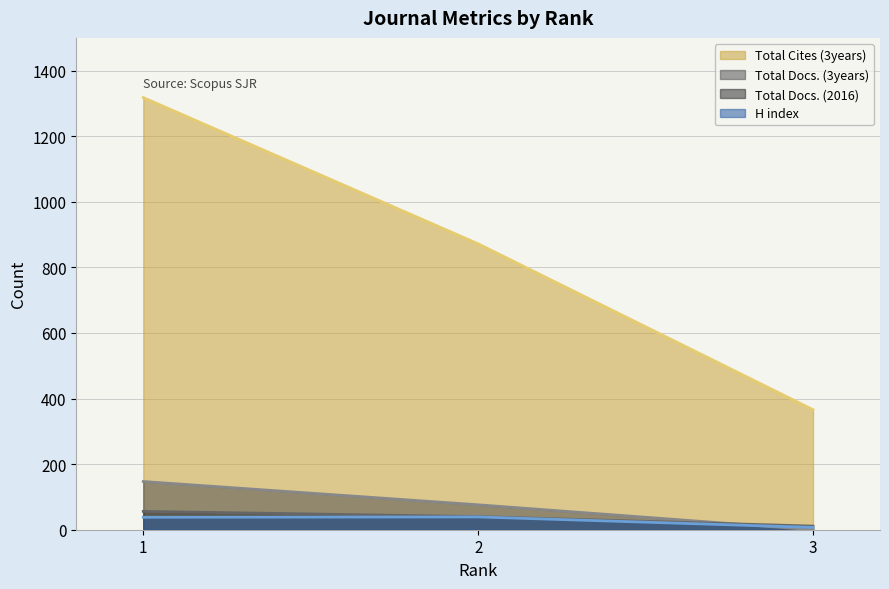

List the series in order of their peak value, lowest first.

H index, Total Docs. (2016), Total Docs. (3years), Total Cites (3years)